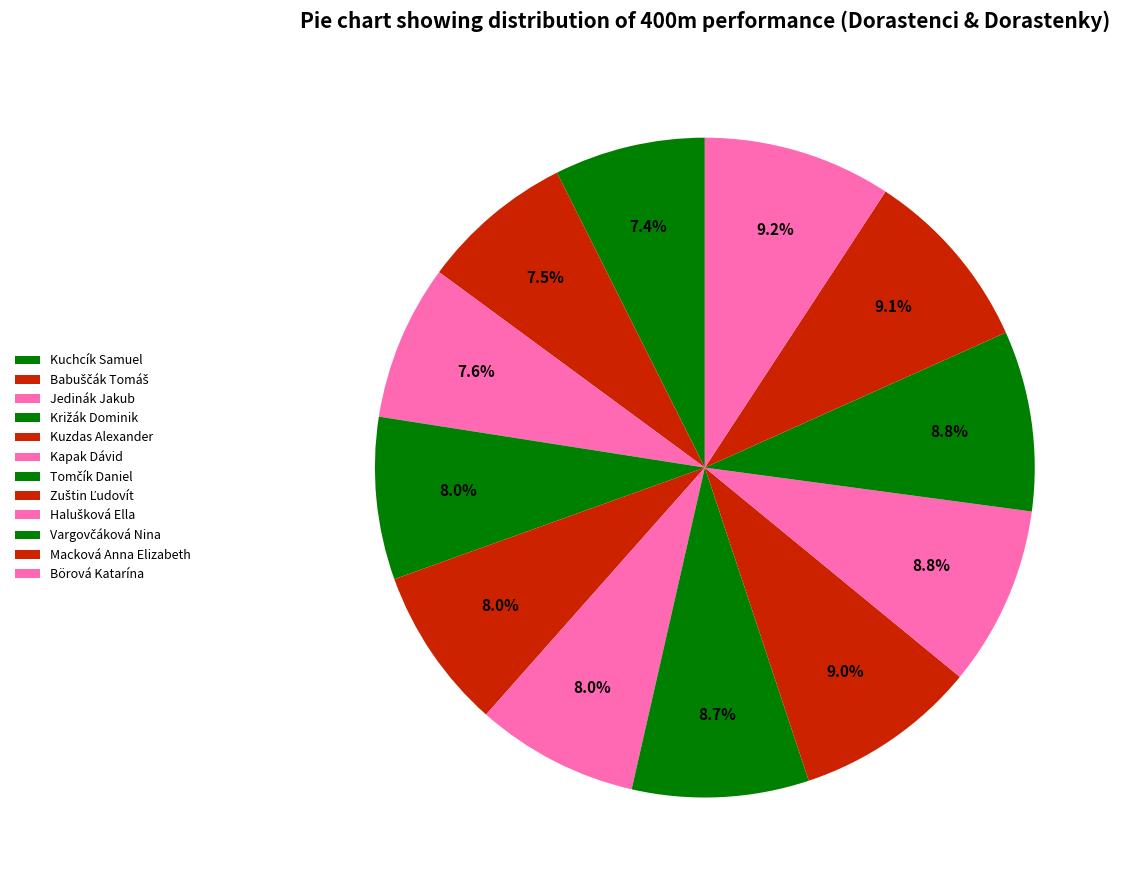

Count the number of slices in the pie.

12